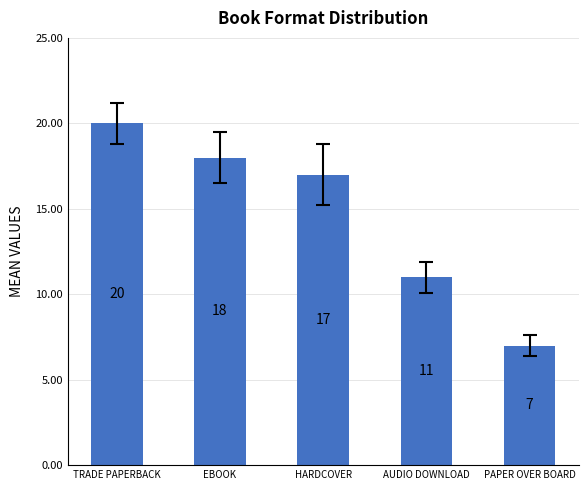

What is the sum of all values?

73